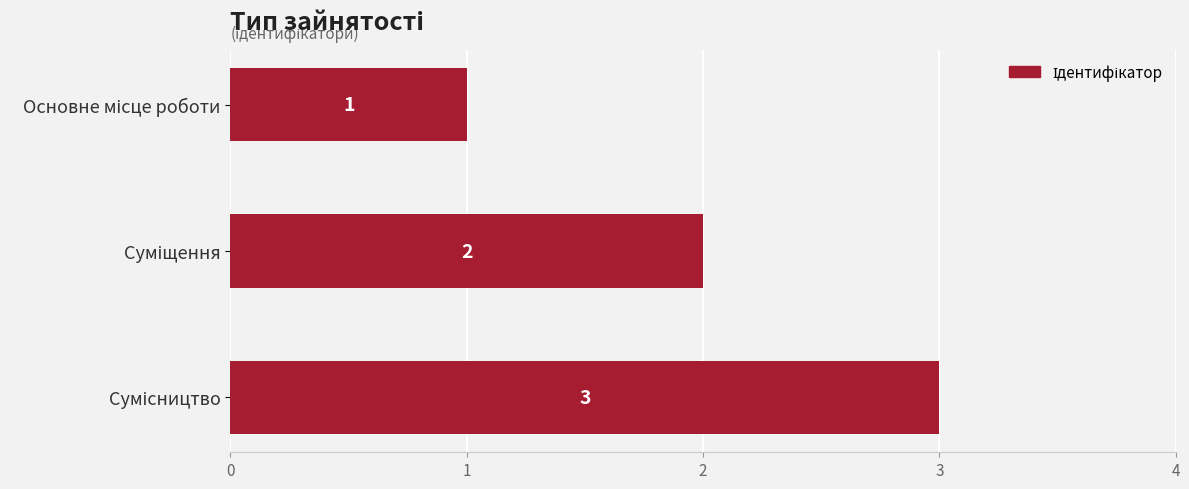

What is the greatest value displayed?

3